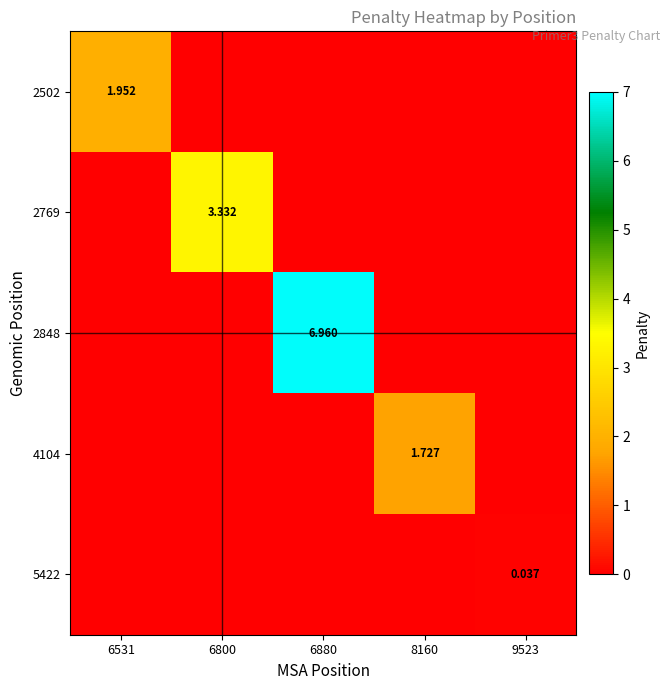

True or false: 2769 has a value of 1.9 at 8160.

False